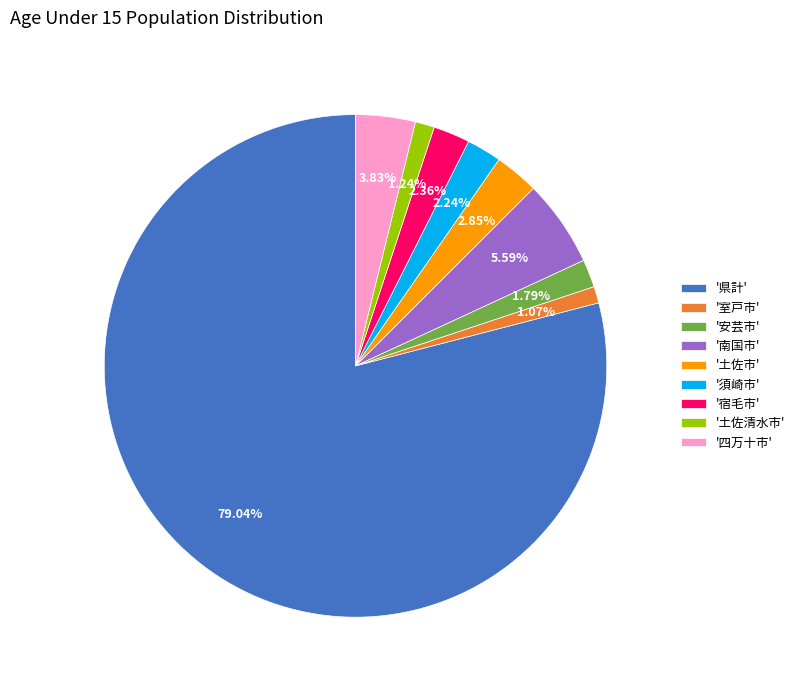

What is the largest slice in the pie chart?

'県計'